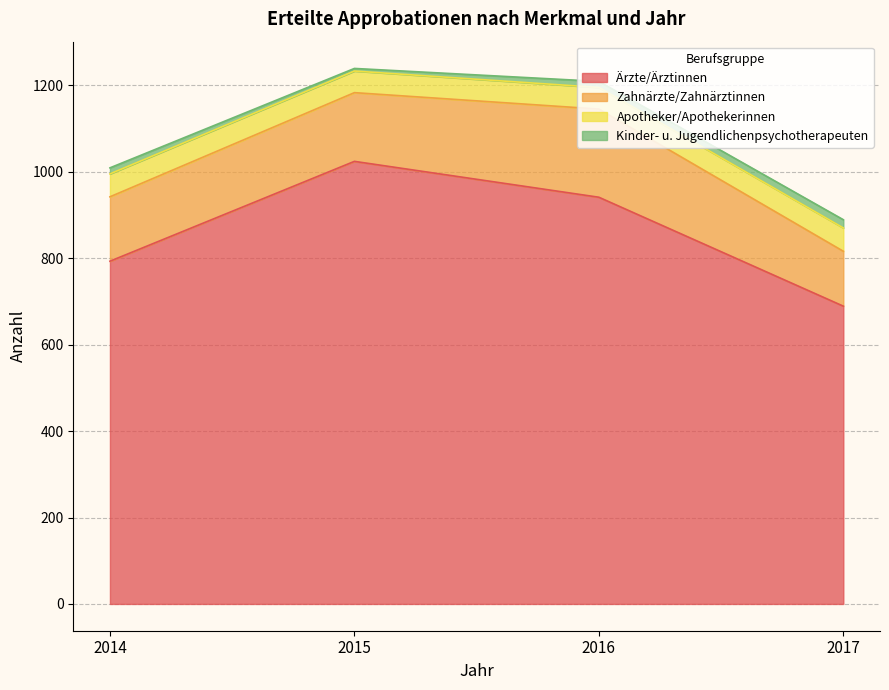

What are all the series names shown in the legend?

Ärzte/Ärztinnen, Zahnärzte/Zahnärztinnen, Apotheker/Apothekerinnen, Kinder- u. Jugendlichenpsychotherapeuten